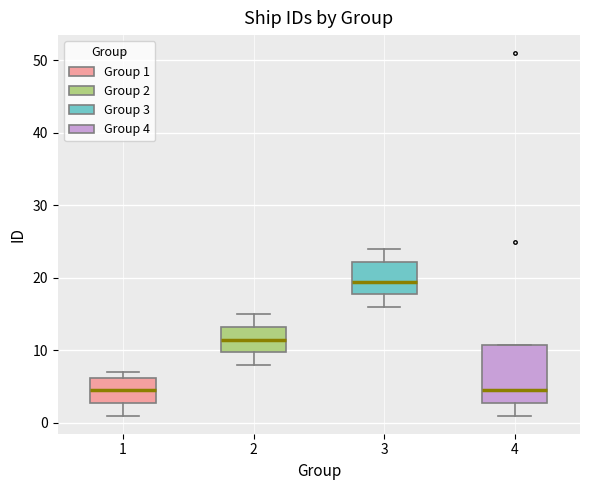

Where does the upper whisker of the box at x = 2 end on the y-axis? The values are not printed on the chart, so give them approximately, as read against the axis.

15